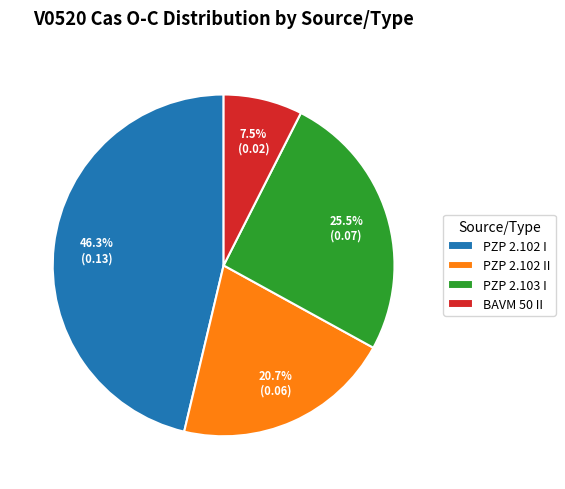

How many segments does this pie chart have?

4